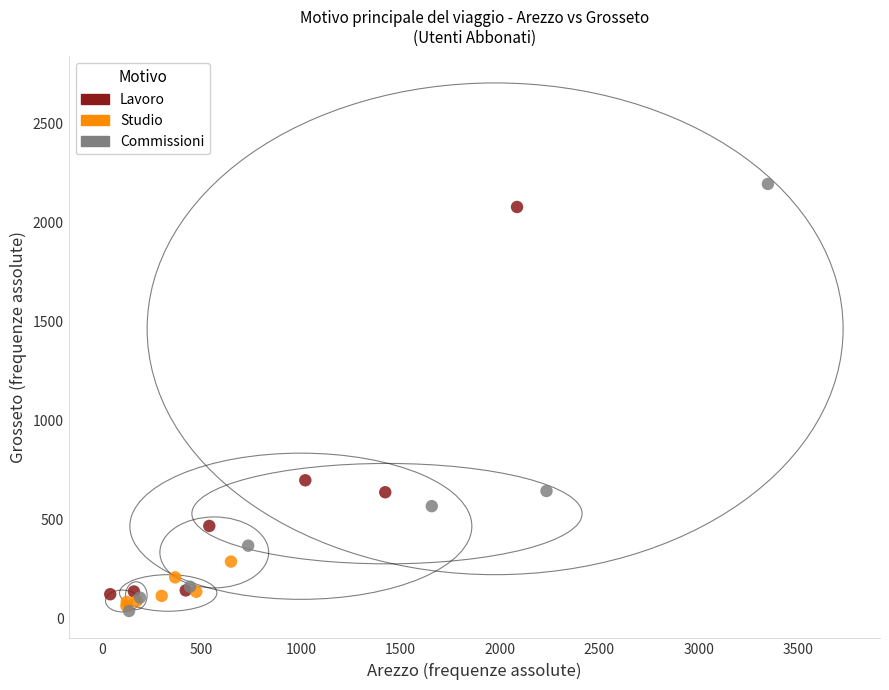

Which series has the largest Y range (max minus min)?

Commissioni